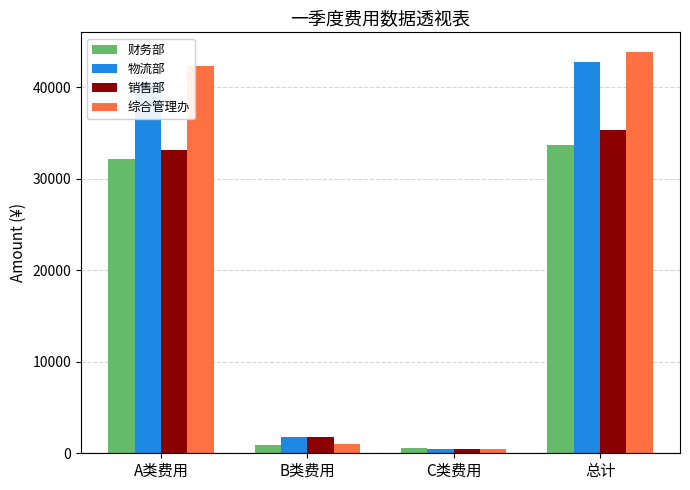

The value of 物流部 at A类费用 is 40512.6. True or false?

True